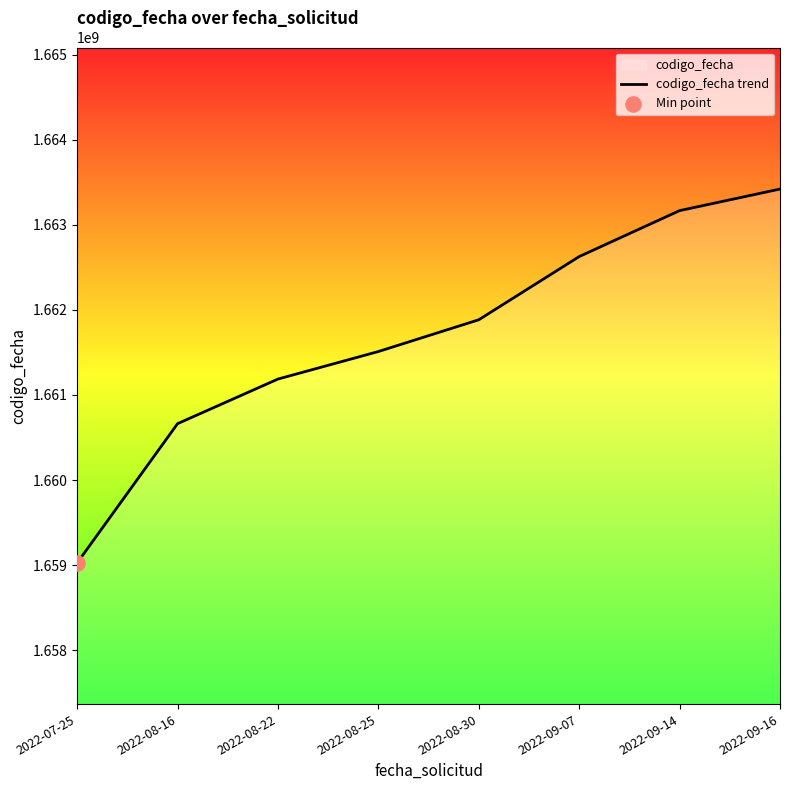

Between 2022-07-25 and 2022-08-25, which is larger?

2022-08-25